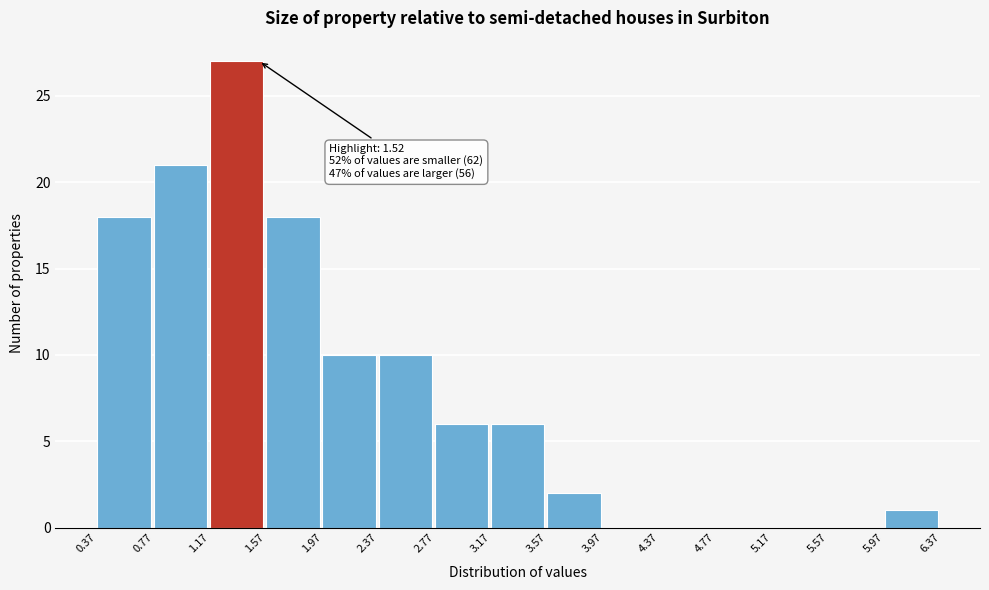

Over which range of the x-axis is the bar tallest?

1.17 to 1.57